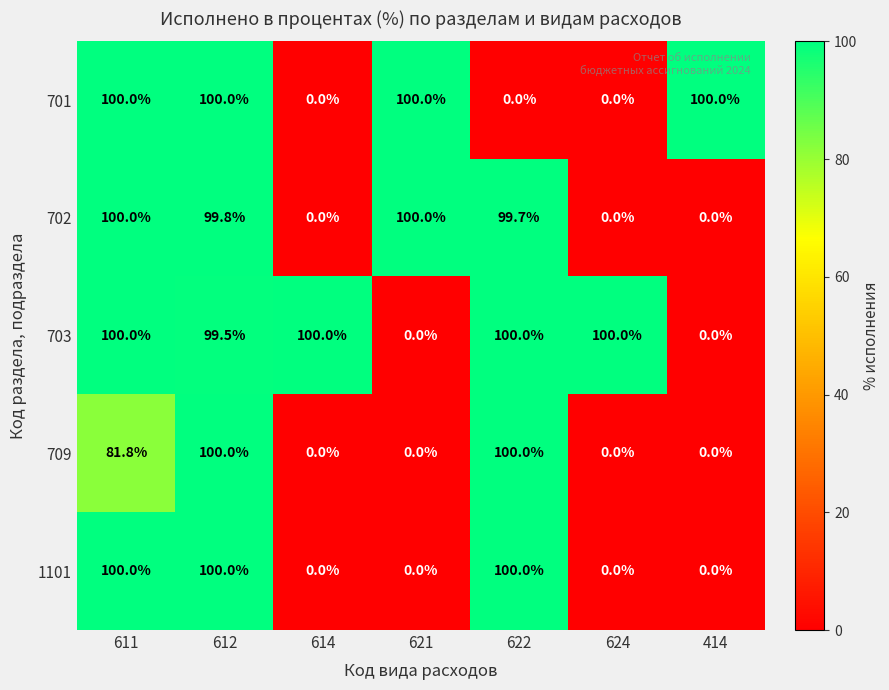

What is the average value of the 701 series?

57.1